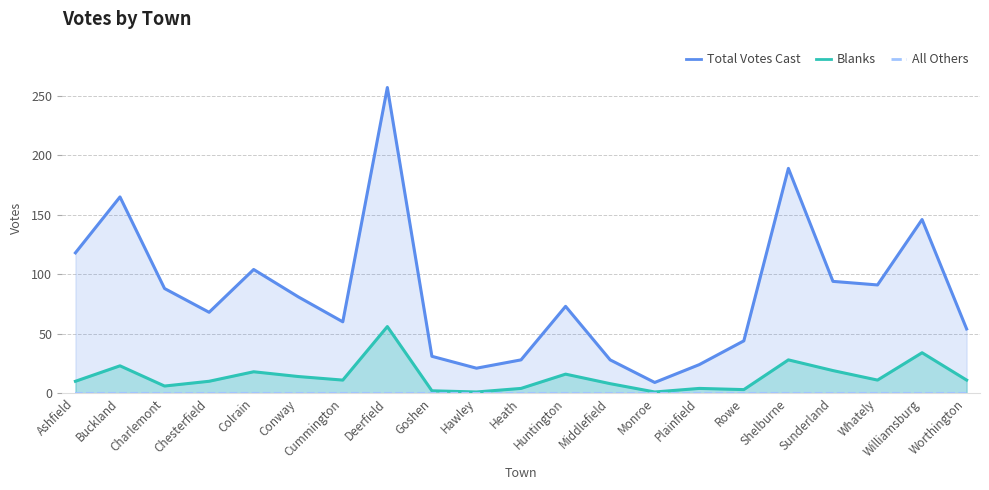

Which series has the largest total across all categories?

Total Votes Cast